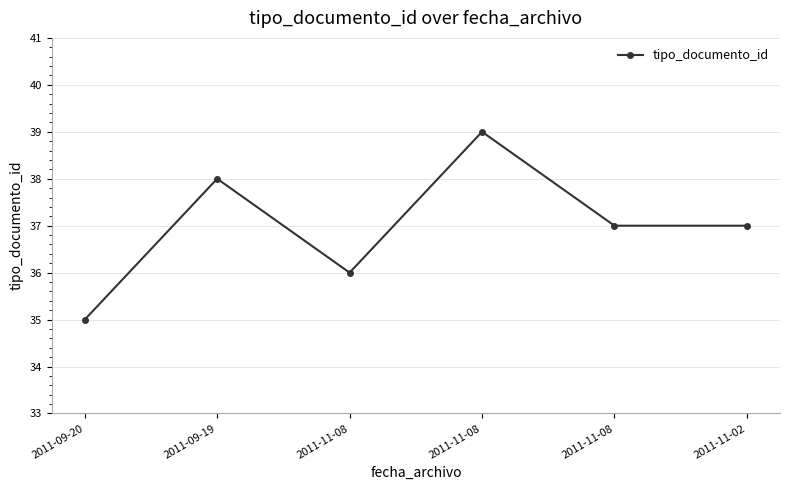

Count the number of data series in this chart.

1